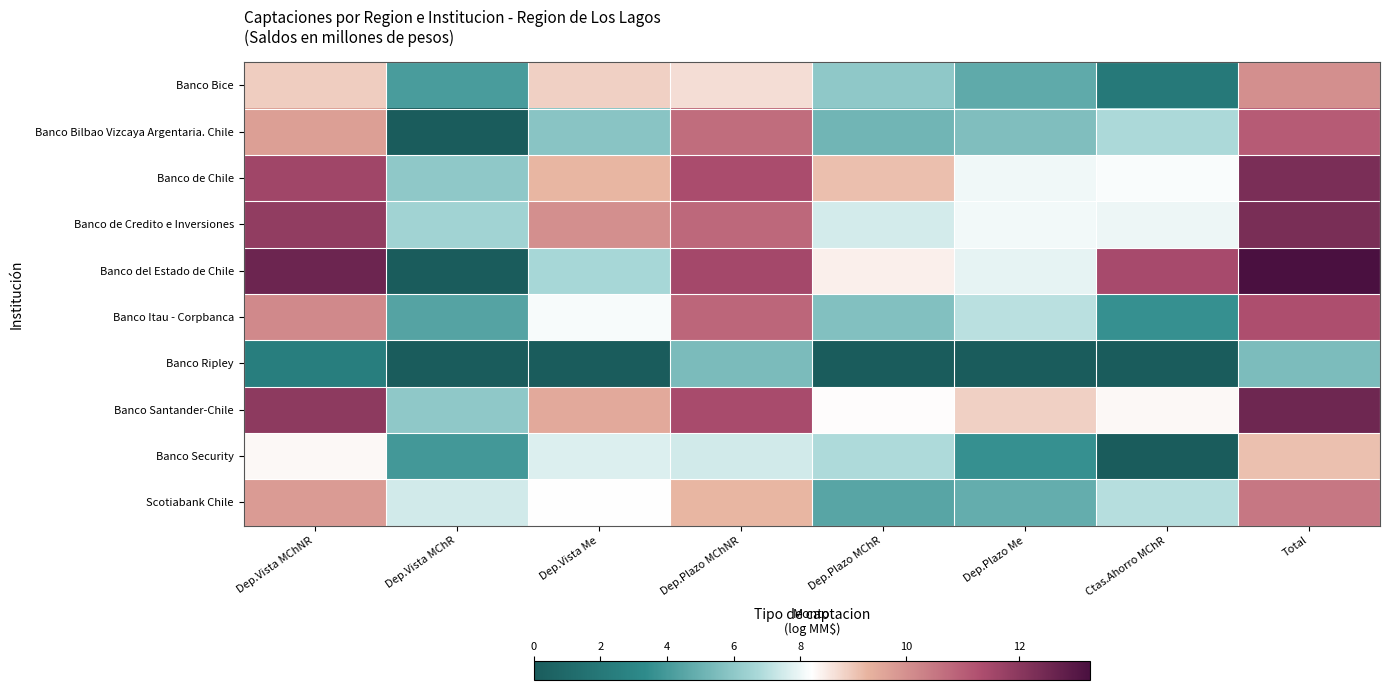

List the series in order of their peak value, lowest first.

Banco Ripley, Banco Security, Banco Bice, Scotiabank Chile, Banco Bilbao Vizcaya Argentaria. Chile, Banco Itau - Corpbanca, Banco de Chile, Banco de Credito e Inversiones, Banco Santander-Chile, Banco del Estado de Chile